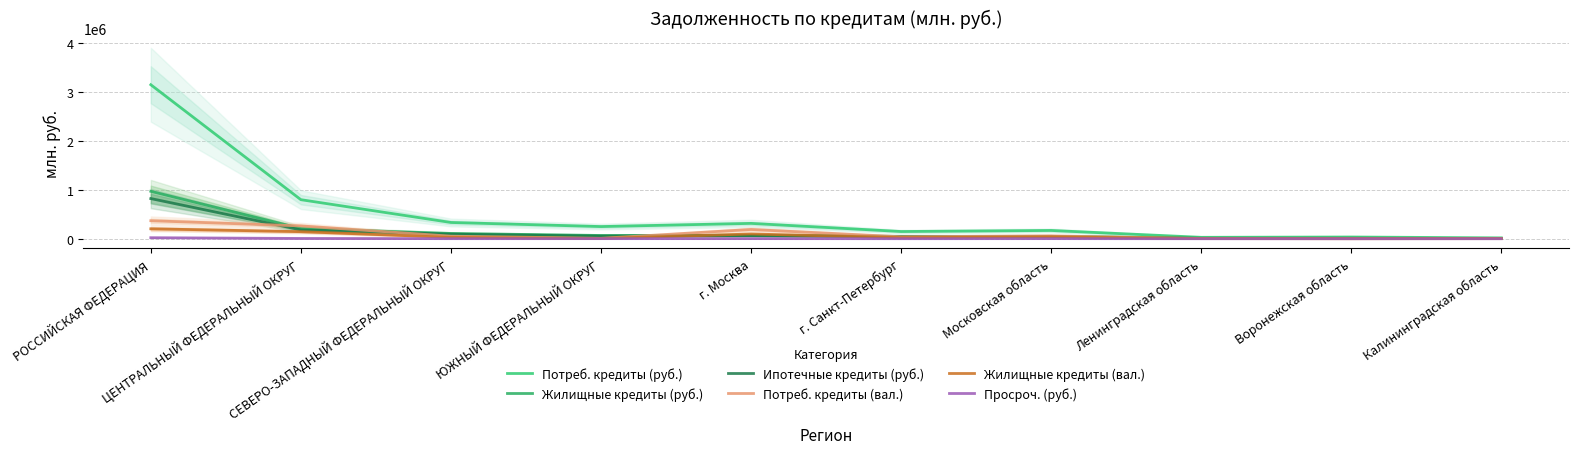

At which label does Потреб. кредиты (руб.) reach its minimum?

Калининградская область